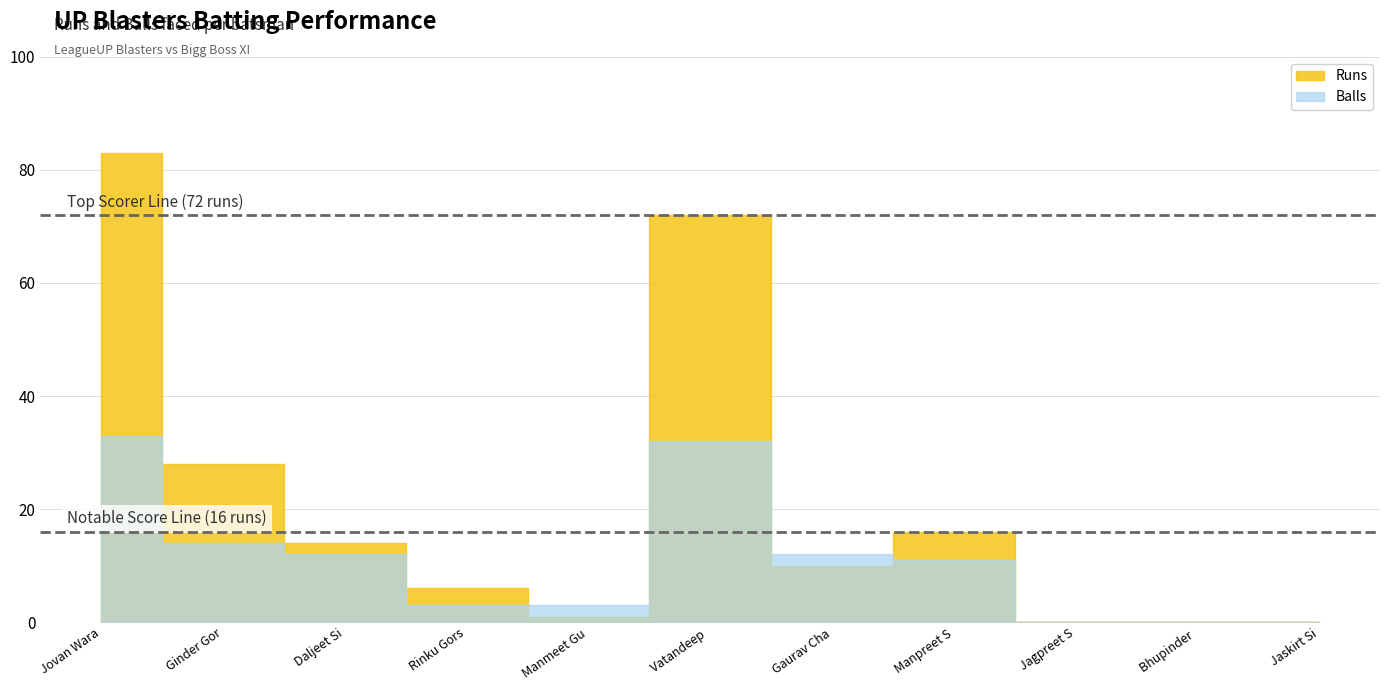

How many series are shown in this chart?

2